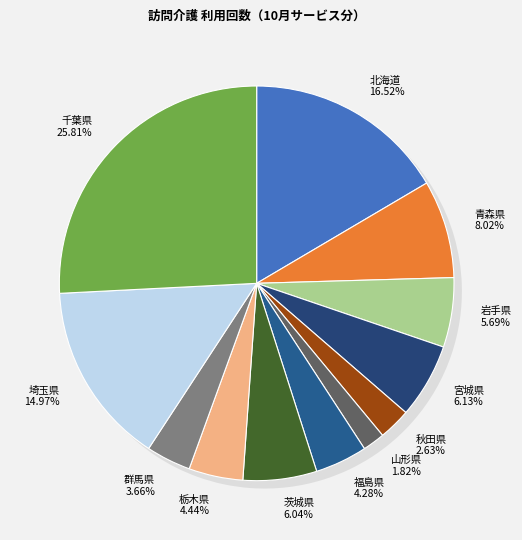

Rank the categories by value from lowest to highest.

山形県, 秋田県, 群馬県, 福島県, 栃木県, 岩手県, 茨城県, 宮城県, 青森県, 埼玉県, 北海道, 千葉県